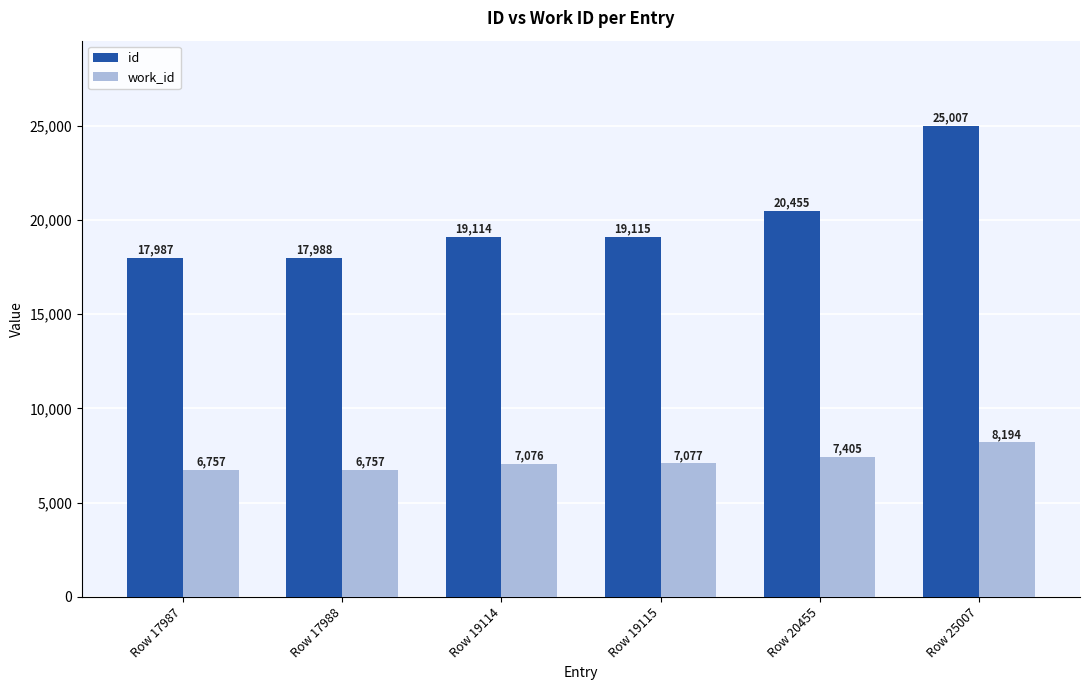

The value of work_id at Row 19115 is 7077. True or false?

True